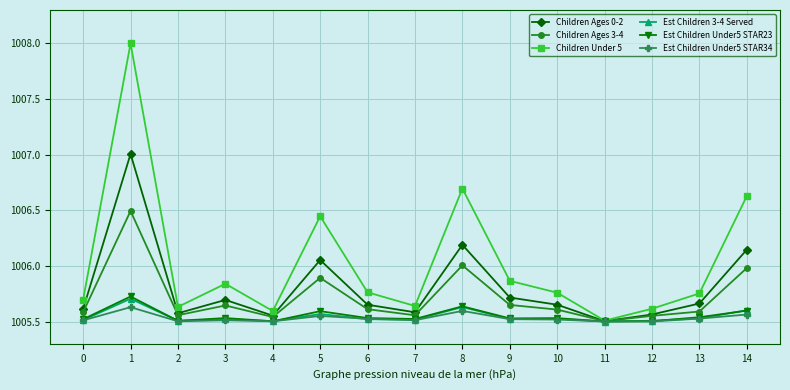

Which series has the largest range (max minus min)?

Children Under 5